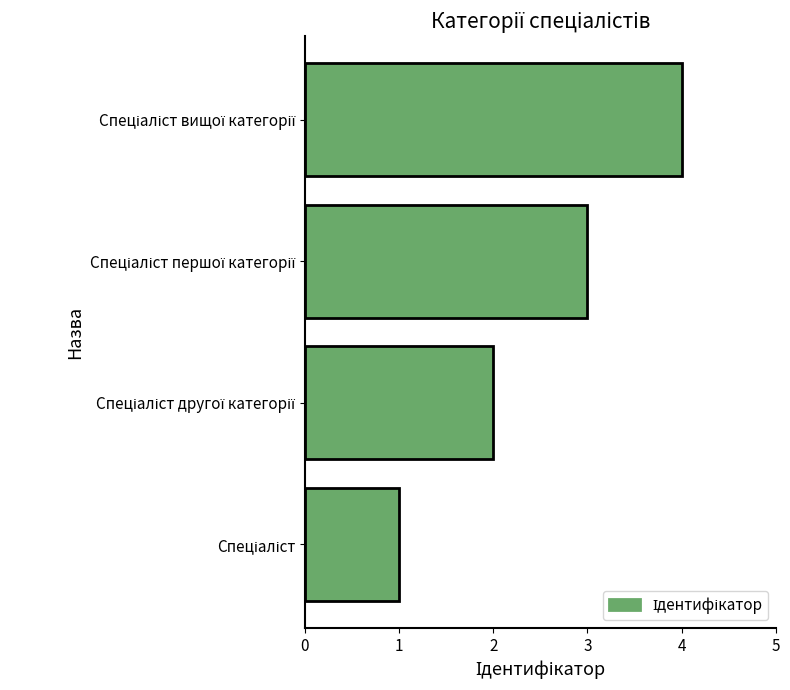

What is the greatest value displayed?

4